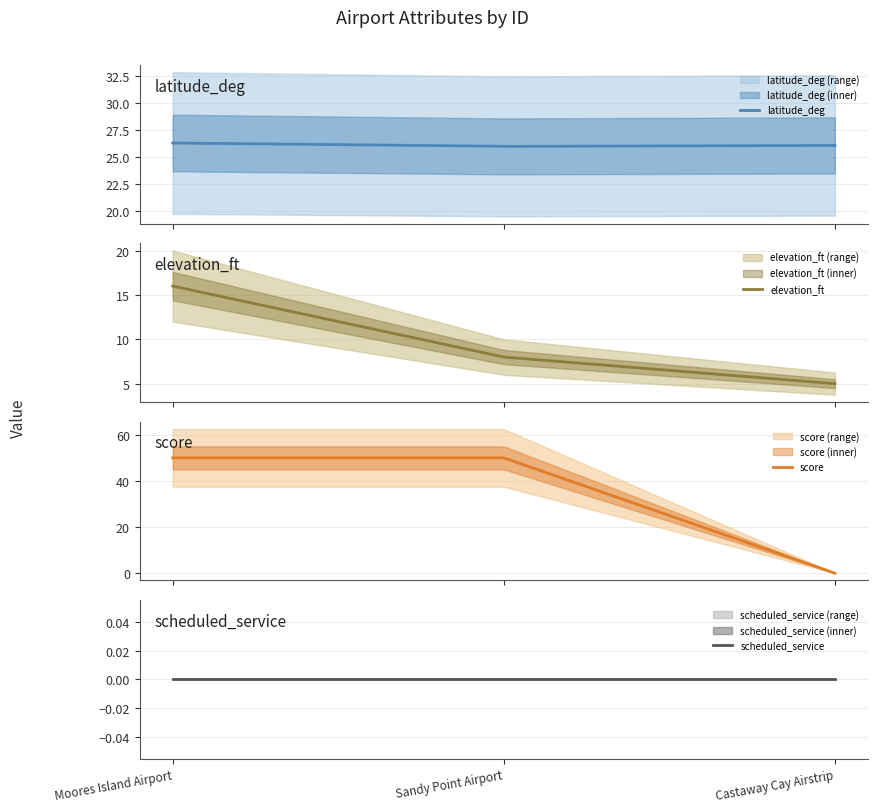

Reading left to right, what are all the values shown in this chart?

latitude_deg: 26.3	26.0	26.1
elevation_ft: 16.0	8.0	5.0
score: 50.0	50.0	0.0
scheduled_service: 0.0	0.0	0.0